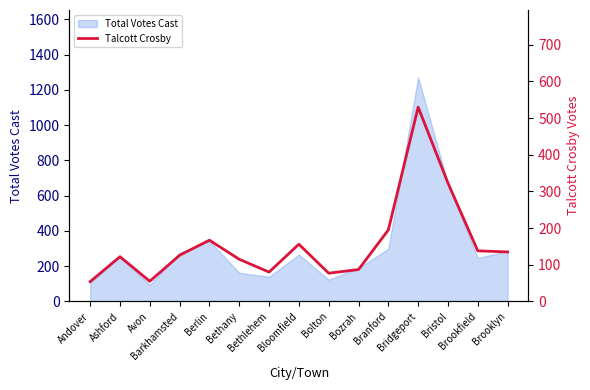

What is the difference between the values at Andover and Bolton?

23